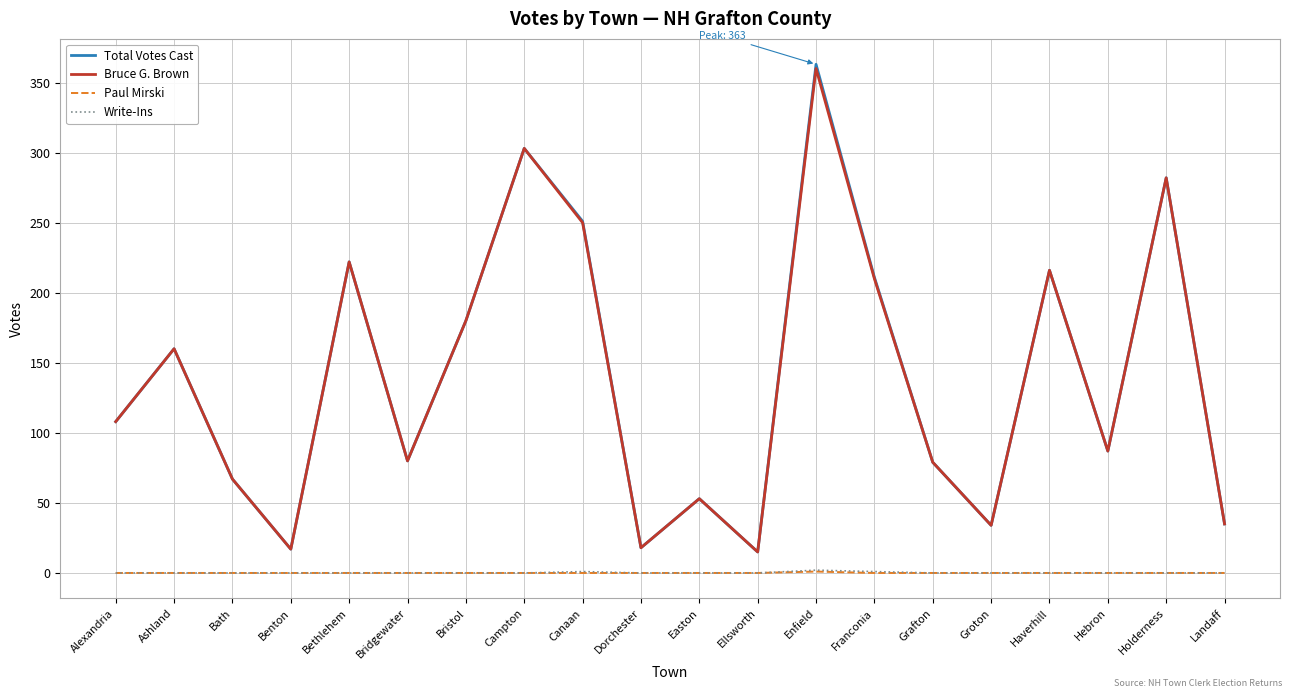

True or false: Total Votes Cast has a value of 53 at Easton.

True